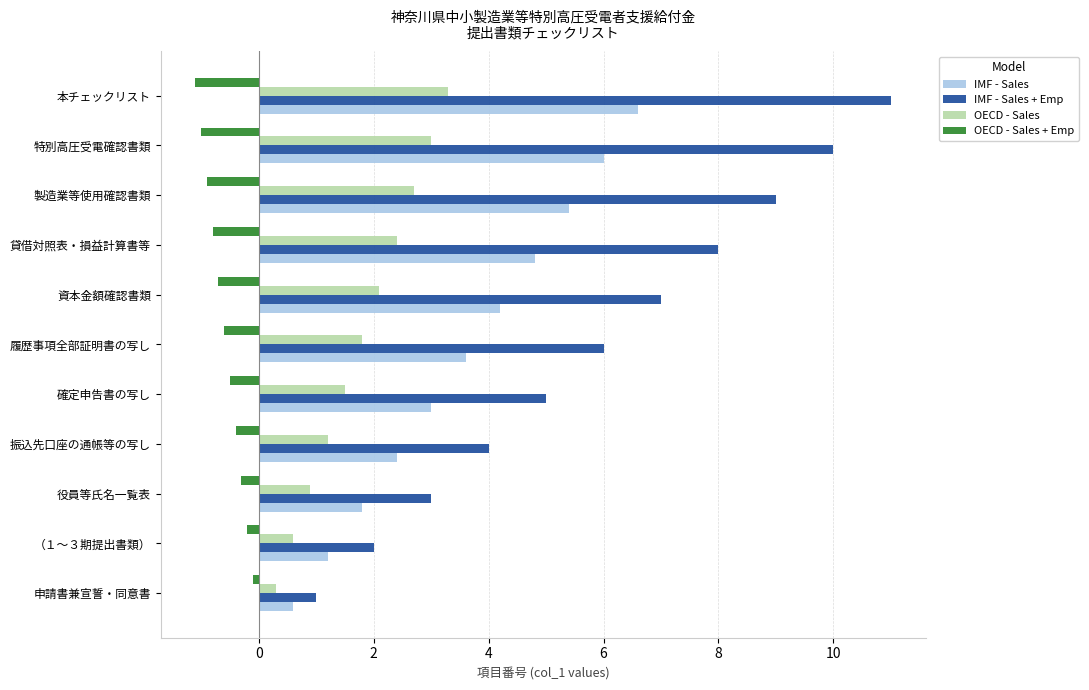

What is the difference between the maximum and minimum values in the IMF - Sales series?

6.0